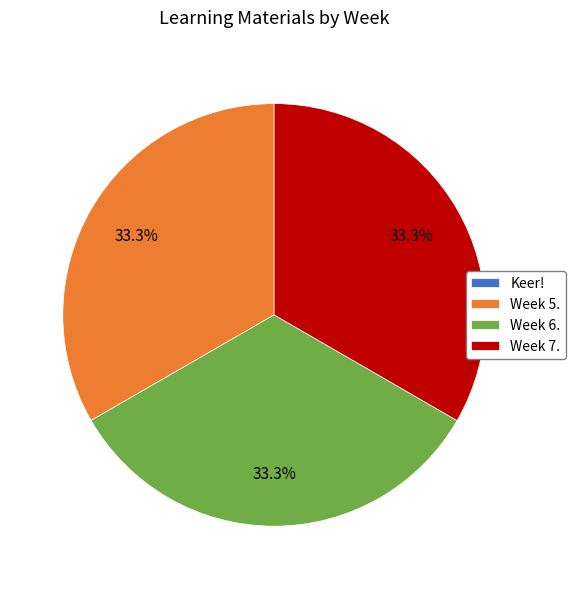

Is there any slice that represents more than half of the pie?

No